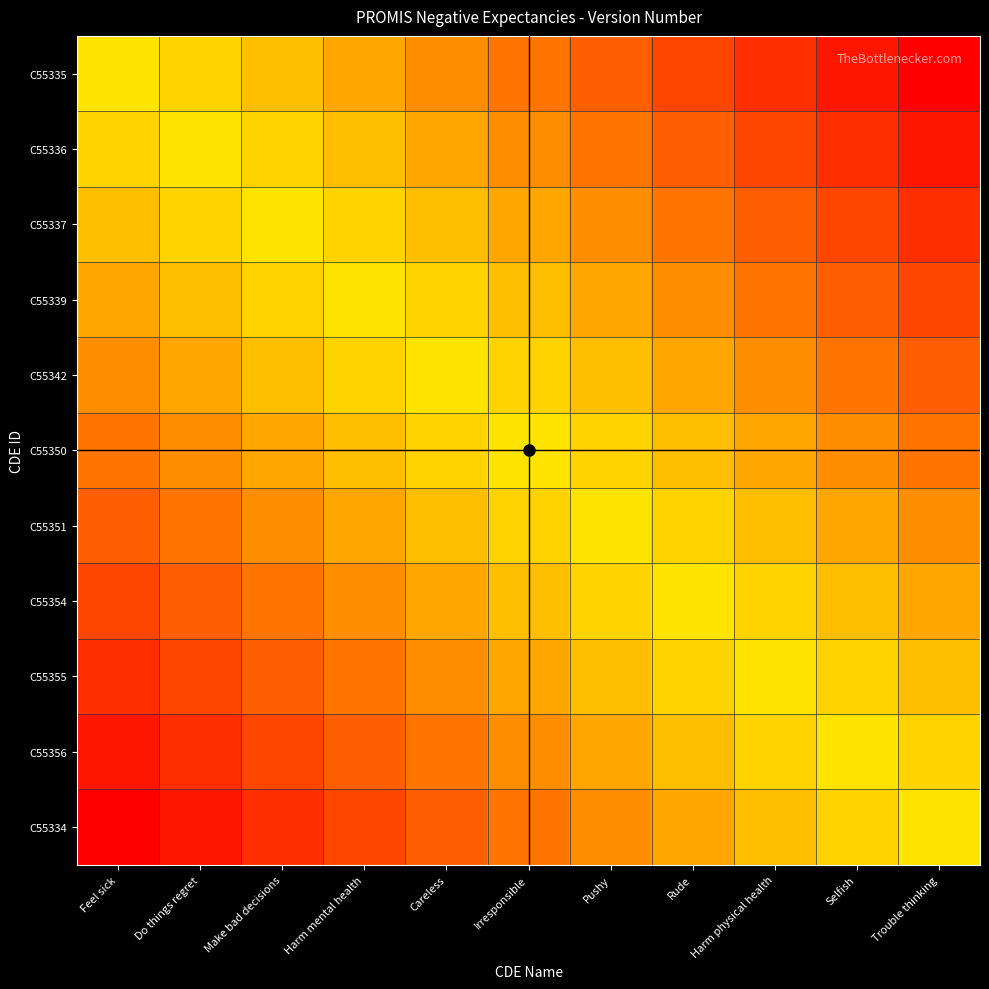

At which category does the chart reach its minimum across all series?

Feel sick